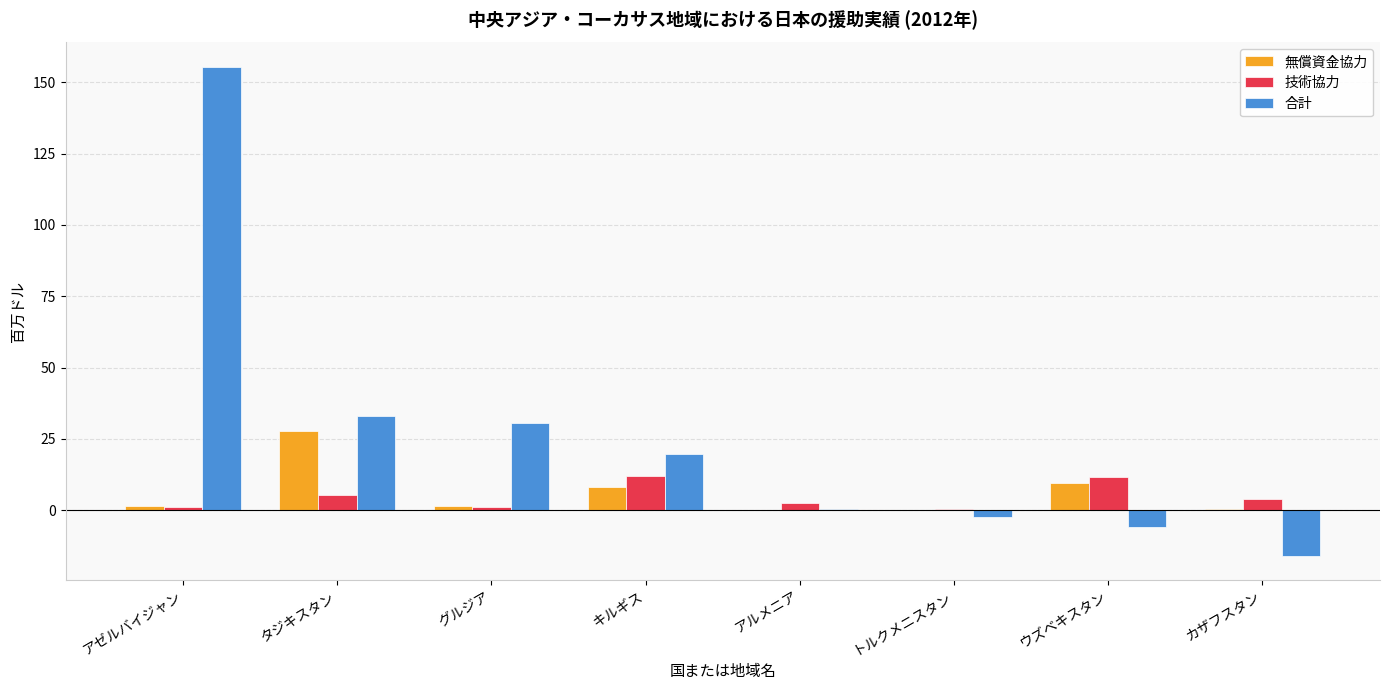

What is the difference between the 合計 values at カザフスタン and タジキスタン?

48.9